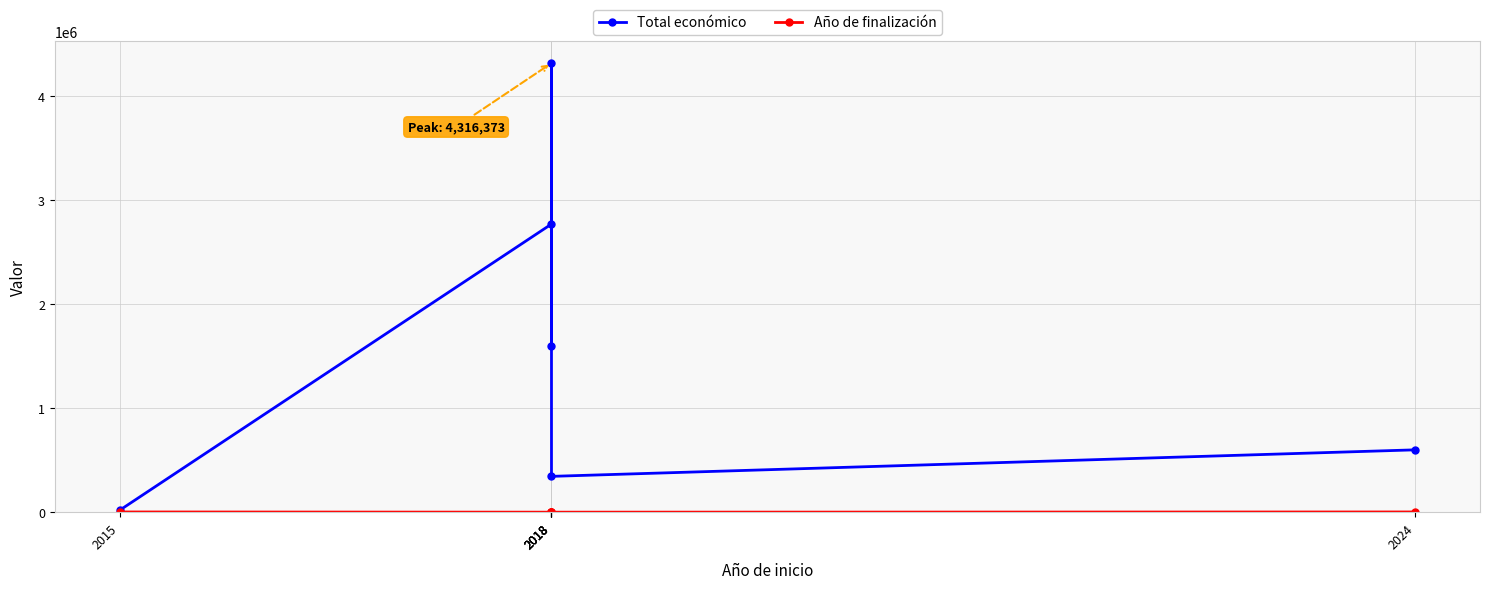

How many values in the Total económico series exceed 1597786?

2